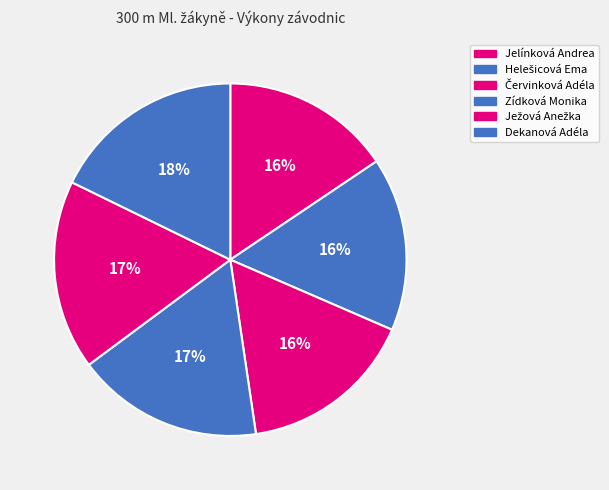

Is it true that Červinková Adéla is 16% of the pie?

True